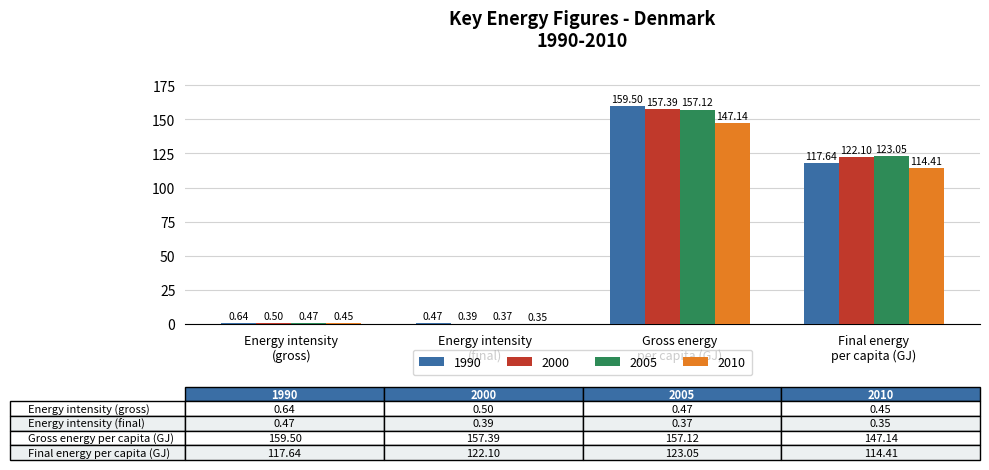

What is the sum of the 1990 values at Energy intensity
(gross) and Final energy
per capita (GJ)?

118.3